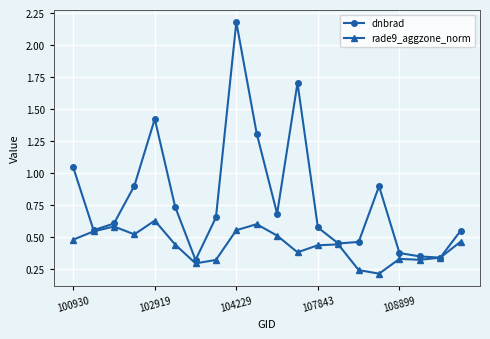

Rank the series by their average value, from highest to lowest.

dnbrad, rade9_aggzone_norm